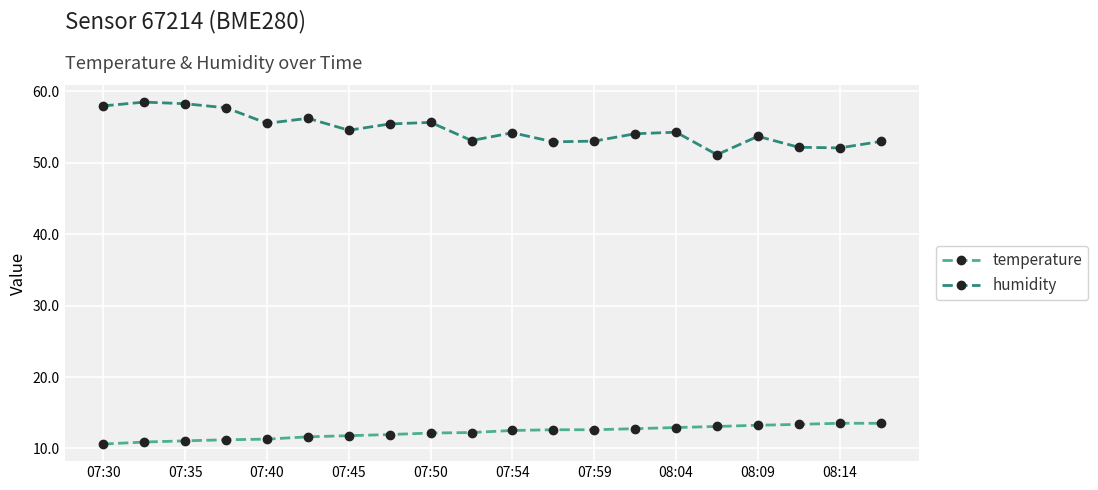

What is the sum of all temperature values?

245.1